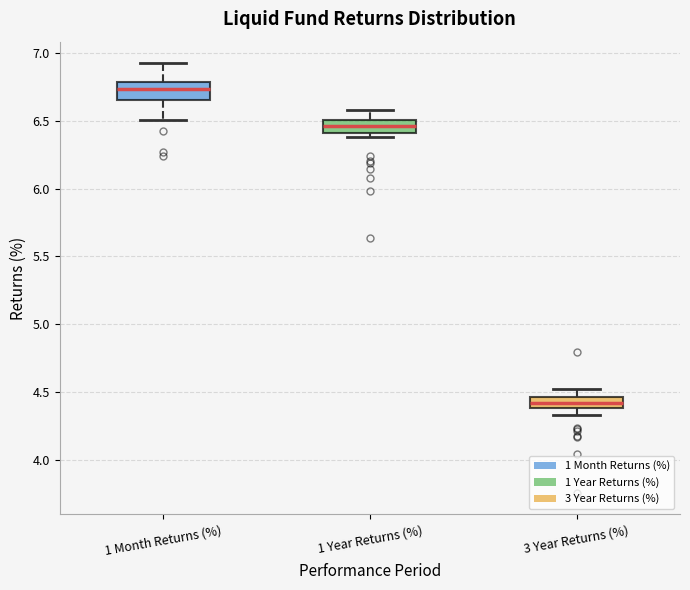

Where does the upper whisker of the box for 3 Year Returns (%) end on the y-axis? The values are not printed on the chart, so give them approximately, as read against the axis.

4.50